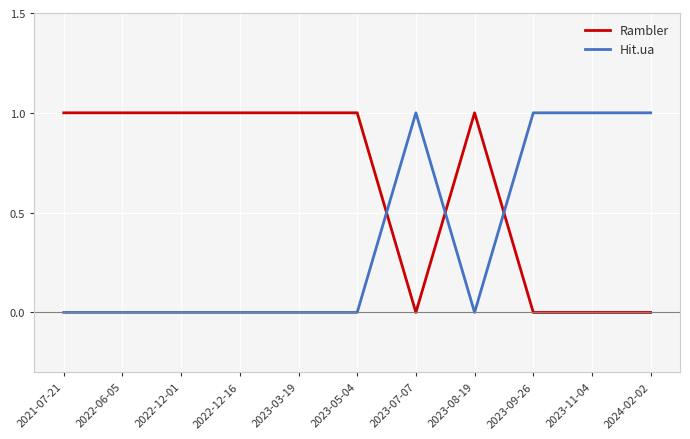

What position from the left is 2023-05-04?

6